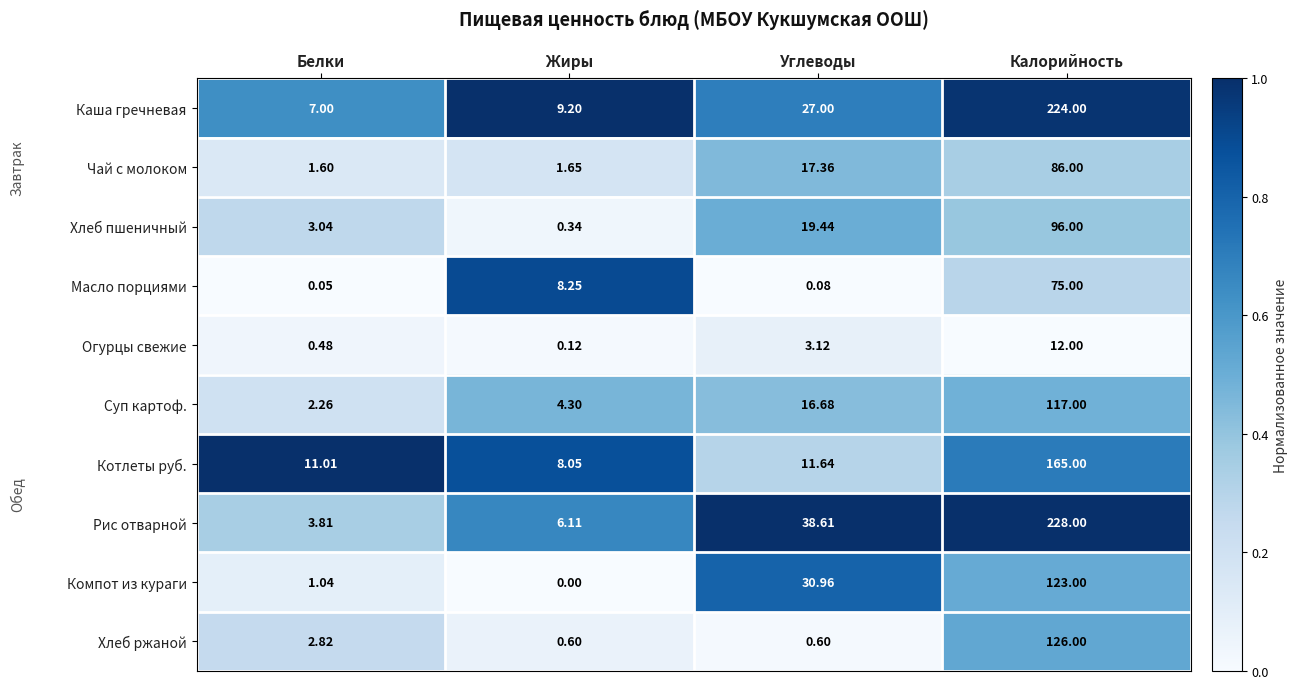

What is the difference between the highest and lowest values at Белки?

11.0